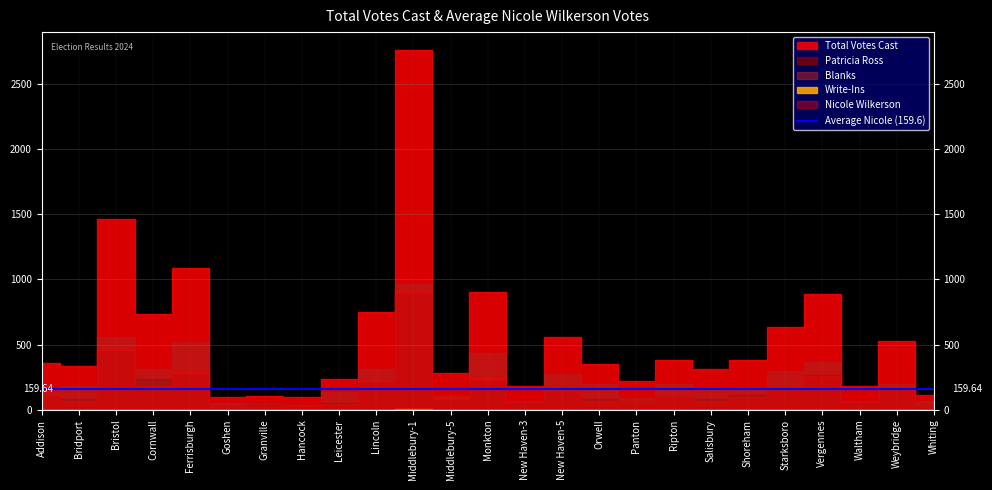

Which series has the widest spread of values?

Total Votes Cast